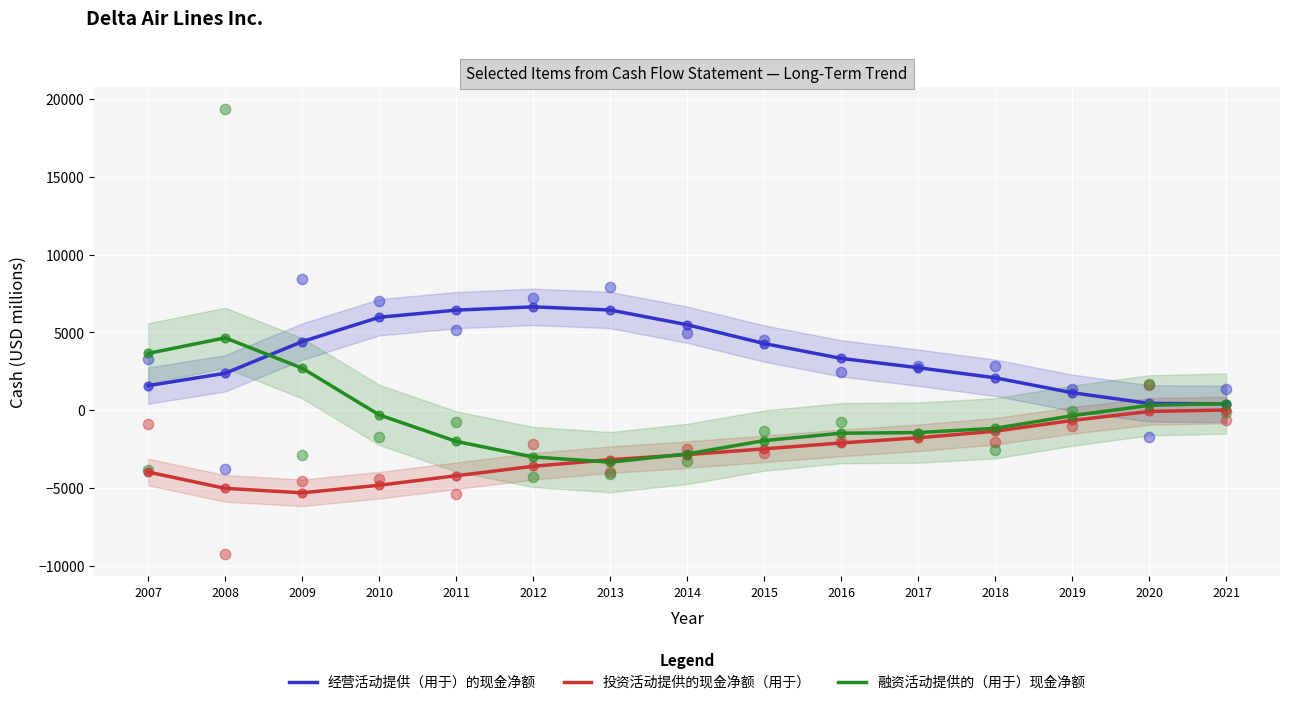

Which series contains the lowest Y value?

投资活动提供的现金净额（用于）